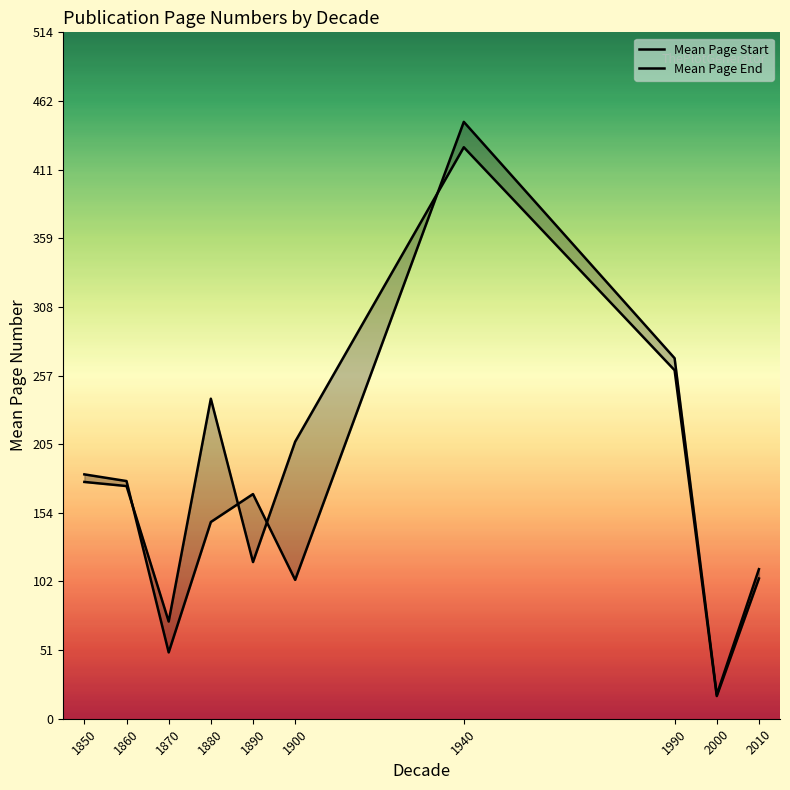

True or false: Mean Page Start has more than 1 points higher than both neighbors.

True